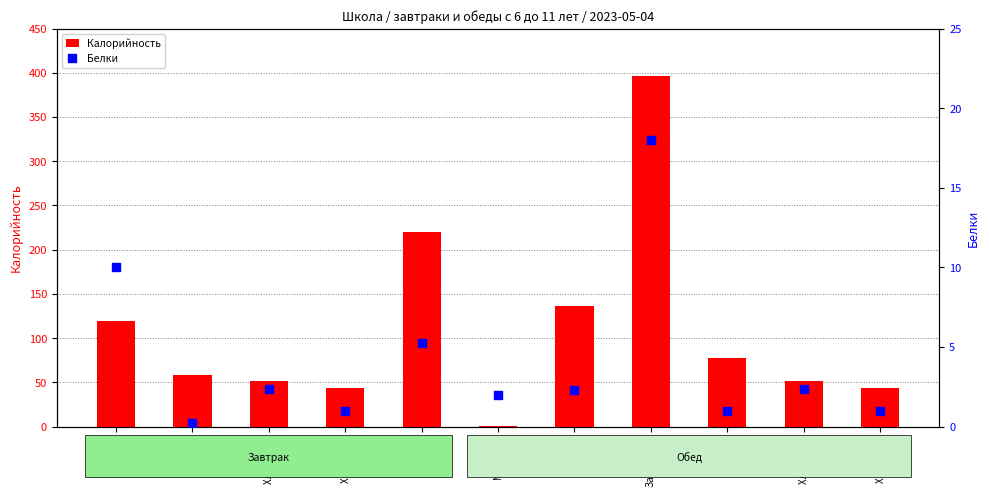

Is the value of Белки at Хлеб рж.2 greater than the value of Калорийность at Компот?

No